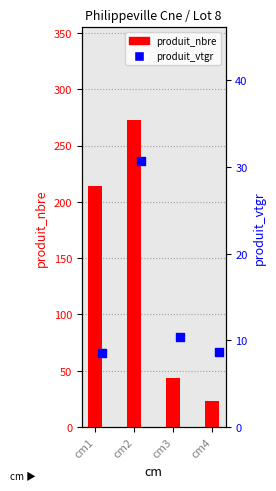

Which series has the widest spread of Y values?

produit_nbre